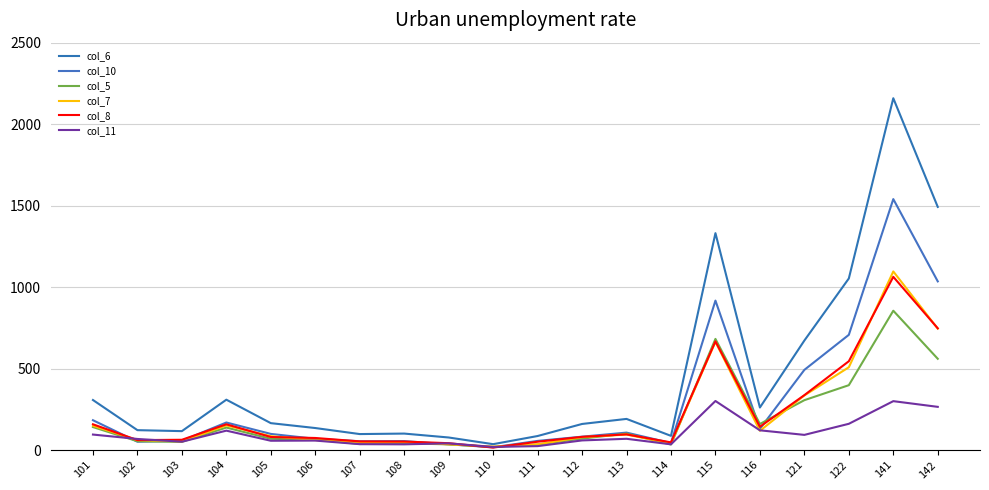

In col_10, how many points are lower than both neighbors (excluding endpoints)?

5